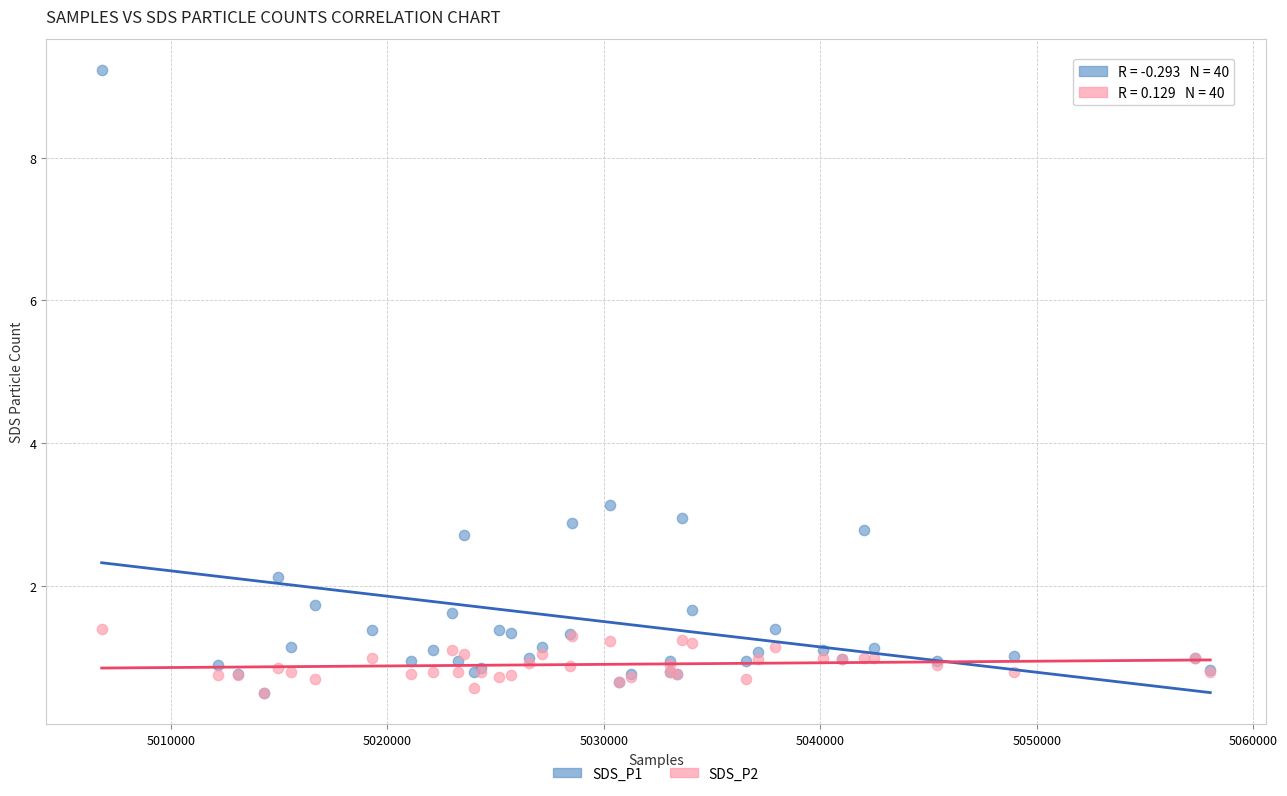

Which series reaches the maximum Y coordinate?

SDS_P1